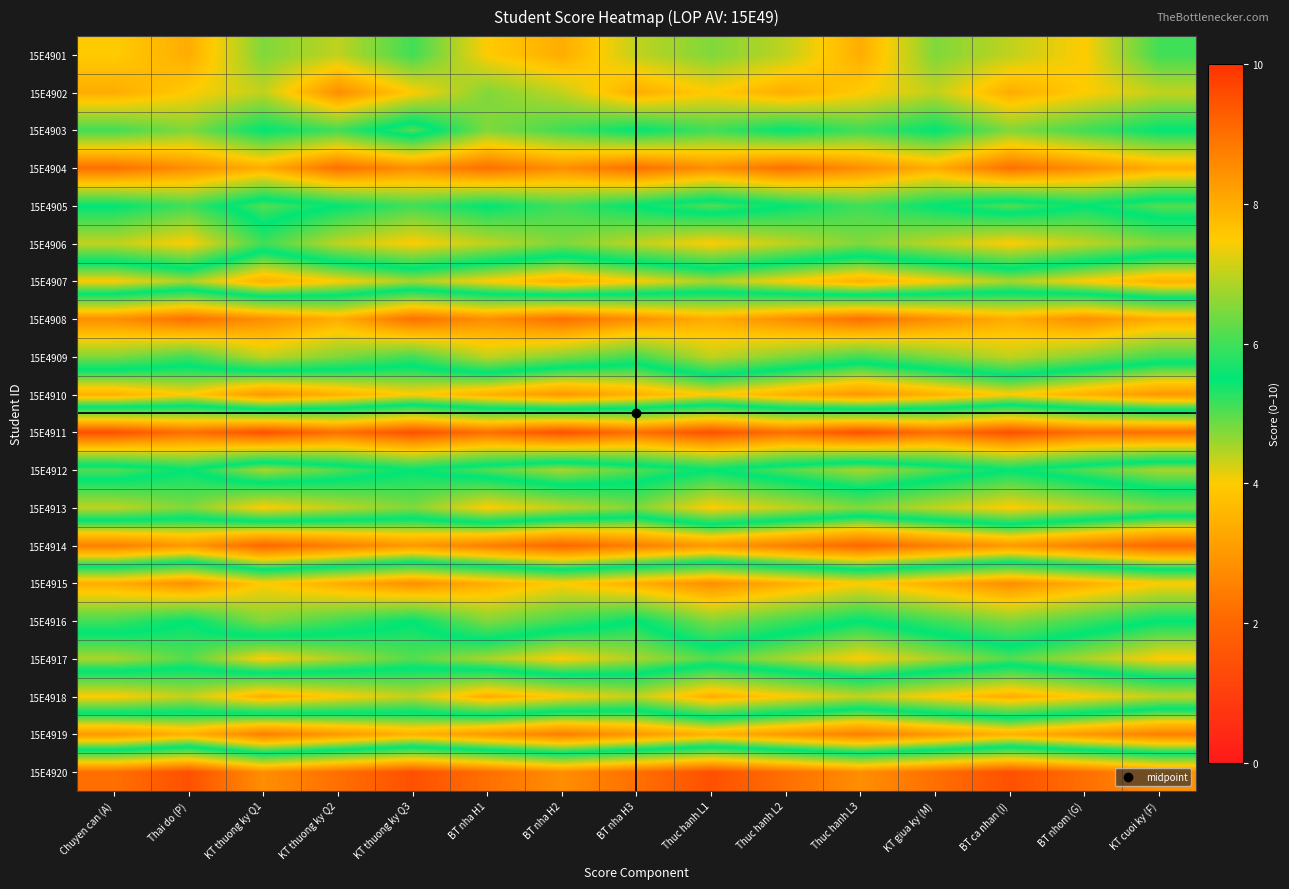

Reading left to right, transcribe all the data shown in this chart.

15E4901: Chuyen can (A)=7.5	Thai do (P)=8.0	KT thuong ky Q1=6.5	KT thuong ky Q2=7.0	KT thuong ky Q3=6.0	BT nha H1=7.5	BT nha H2=8.0	BT nha H3=7.0	Thuc hanh L1=6.5	Thuc hanh L2=7.0	Thuc hanh L3=8.0	KT giua ky (M)=6.5	BT ca nhan (I)=7.0	BT nhom (G)=7.5	KT cuoi ky (F)=6.0
15E4902: Chuyen can (A)=8.0	Thai do (P)=7.5	KT thuong ky Q1=7.0	KT thuong ky Q2=8.5	KT thuong ky Q3=7.5	BT nha H1=6.5	BT nha H2=7.0	BT nha H3=8.0	Thuc hanh L1=7.5	Thuc hanh L2=8.0	Thuc hanh L3=7.5	KT giua ky (M)=7.0	BT ca nhan (I)=8.0	BT nhom (G)=7.5	KT cuoi ky (F)=7.0
15E4903: Chuyen can (A)=6.0	Thai do (P)=6.5	KT thuong ky Q1=5.5	KT thuong ky Q2=6.0	KT thuong ky Q3=5.0	BT nha H1=6.5	BT nha H2=6.0	BT nha H3=5.5	Thuc hanh L1=6.0	Thuc hanh L2=5.5	Thuc hanh L3=6.0	KT giua ky (M)=5.5	BT ca nhan (I)=6.5	BT nhom (G)=6.0	KT cuoi ky (F)=5.5
15E4904: Chuyen can (A)=9.0	Thai do (P)=8.5	KT thuong ky Q1=8.0	KT thuong ky Q2=9.0	KT thuong ky Q3=8.5	BT nha H1=9.0	BT nha H2=8.5	BT nha H3=9.0	Thuc hanh L1=8.5	Thuc hanh L2=9.0	Thuc hanh L3=8.5	KT giua ky (M)=8.0	BT ca nhan (I)=9.0	BT nhom (G)=8.5	KT cuoi ky (F)=8.0
15E4905: Chuyen can (A)=5.5	Thai do (P)=6.0	KT thuong ky Q1=5.0	KT thuong ky Q2=5.5	KT thuong ky Q3=6.0	BT nha H1=5.5	BT nha H2=6.0	BT nha H3=5.5	Thuc hanh L1=5.0	Thuc hanh L2=5.5	Thuc hanh L3=6.0	KT giua ky (M)=5.5	BT ca nhan (I)=5.0	BT nhom (G)=5.5	KT cuoi ky (F)=5.0
15E4906: Chuyen can (A)=7.0	Thai do (P)=7.5	KT thuong ky Q1=6.0	KT thuong ky Q2=7.0	KT thuong ky Q3=7.5	BT nha H1=7.0	BT nha H2=6.5	BT nha H3=7.0	Thuc hanh L1=7.5	Thuc hanh L2=7.0	Thuc hanh L3=6.5	KT giua ky (M)=7.0	BT ca nhan (I)=7.5	BT nhom (G)=7.0	KT cuoi ky (F)=6.5
15E4907: Chuyen can (A)=4.0	Thai do (P)=4.5	KT thuong ky Q1=3.5	KT thuong ky Q2=4.0	KT thuong ky Q3=4.5	BT nha H1=4.0	BT nha H2=3.5	BT nha H3=4.0	Thuc hanh L1=4.5	Thuc hanh L2=4.0	Thuc hanh L3=3.5	KT giua ky (M)=4.0	BT ca nhan (I)=4.5	BT nhom (G)=4.0	KT cuoi ky (F)=3.5
15E4908: Chuyen can (A)=8.5	Thai do (P)=9.0	KT thuong ky Q1=8.5	KT thuong ky Q2=8.0	KT thuong ky Q3=9.0	BT nha H1=8.5	BT nha H2=9.0	BT nha H3=8.5	Thuc hanh L1=8.0	Thuc hanh L2=8.5	Thuc hanh L3=9.0	KT giua ky (M)=8.5	BT ca nhan (I)=8.0	BT nhom (G)=8.5	KT cuoi ky (F)=8.0
15E4909: Chuyen can (A)=6.5	Thai do (P)=6.0	KT thuong ky Q1=7.0	KT thuong ky Q2=6.5	KT thuong ky Q3=6.0	BT nha H1=7.0	BT nha H2=6.5	BT nha H3=6.0	Thuc hanh L1=7.0	Thuc hanh L2=6.5	Thuc hanh L3=6.0	KT giua ky (M)=6.5	BT ca nhan (I)=7.0	BT nhom (G)=6.5	KT cuoi ky (F)=6.0
15E4910: Chuyen can (A)=3.5	Thai do (P)=4.0	KT thuong ky Q1=3.0	KT thuong ky Q2=3.5	KT thuong ky Q3=4.0	BT nha H1=3.5	BT nha H2=3.0	BT nha H3=3.5	Thuc hanh L1=4.0	Thuc hanh L2=3.5	Thuc hanh L3=3.0	KT giua ky (M)=3.5	BT ca nhan (I)=4.0	BT nhom (G)=3.5	KT cuoi ky (F)=3.0
15E4911: Chuyen can (A)=9.5	Thai do (P)=9.0	KT thuong ky Q1=9.5	KT thuong ky Q2=9.0	KT thuong ky Q3=9.5	BT nha H1=9.0	BT nha H2=9.5	BT nha H3=9.0	Thuc hanh L1=9.5	Thuc hanh L2=9.0	Thuc hanh L3=9.5	KT giua ky (M)=9.0	BT ca nhan (I)=9.5	BT nhom (G)=9.0	KT cuoi ky (F)=9.0
15E4912: Chuyen can (A)=5.0	Thai do (P)=5.5	KT thuong ky Q1=4.5	KT thuong ky Q2=5.0	KT thuong ky Q3=5.5	BT nha H1=5.0	BT nha H2=4.5	BT nha H3=5.0	Thuc hanh L1=5.5	Thuc hanh L2=5.0	Thuc hanh L3=4.5	KT giua ky (M)=5.0	BT ca nhan (I)=5.5	BT nhom (G)=5.0	KT cuoi ky (F)=4.5
15E4913: Chuyen can (A)=7.0	Thai do (P)=6.5	KT thuong ky Q1=7.5	KT thuong ky Q2=7.0	KT thuong ky Q3=6.5	BT nha H1=7.5	BT nha H2=7.0	BT nha H3=6.5	Thuc hanh L1=7.5	Thuc hanh L2=7.0	Thuc hanh L3=6.5	KT giua ky (M)=7.0	BT ca nhan (I)=7.5	BT nhom (G)=7.0	KT cuoi ky (F)=6.5
15E4914: Chuyen can (A)=2.5	Thai do (P)=3.0	KT thuong ky Q1=2.0	KT thuong ky Q2=2.5	KT thuong ky Q3=3.0	BT nha H1=2.5	BT nha H2=2.0	BT nha H3=2.5	Thuc hanh L1=3.0	Thuc hanh L2=2.5	Thuc hanh L3=2.0	KT giua ky (M)=2.5	BT ca nhan (I)=3.0	BT nhom (G)=2.5	KT cuoi ky (F)=2.0
15E4915: Chuyen can (A)=8.0	Thai do (P)=8.5	KT thuong ky Q1=7.5	KT thuong ky Q2=8.0	KT thuong ky Q3=8.5	BT nha H1=8.0	BT nha H2=7.5	BT nha H3=8.0	Thuc hanh L1=8.5	Thuc hanh L2=8.0	Thuc hanh L3=7.5	KT giua ky (M)=8.0	BT ca nhan (I)=8.5	BT nhom (G)=8.0	KT cuoi ky (F)=7.5
15E4916: Chuyen can (A)=6.0	Thai do (P)=5.5	KT thuong ky Q1=6.5	KT thuong ky Q2=6.0	KT thuong ky Q3=5.5	BT nha H1=6.5	BT nha H2=6.0	BT nha H3=5.5	Thuc hanh L1=6.5	Thuc hanh L2=6.0	Thuc hanh L3=5.5	KT giua ky (M)=6.0	BT ca nhan (I)=6.5	BT nhom (G)=6.0	KT cuoi ky (F)=5.5
15E4917: Chuyen can (A)=4.5	Thai do (P)=5.0	KT thuong ky Q1=4.0	KT thuong ky Q2=4.5	KT thuong ky Q3=5.0	BT nha H1=4.5	BT nha H2=4.0	BT nha H3=4.5	Thuc hanh L1=5.0	Thuc hanh L2=4.5	Thuc hanh L3=4.0	KT giua ky (M)=4.5	BT ca nhan (I)=5.0	BT nhom (G)=4.5	KT cuoi ky (F)=4.0
15E4918: Chuyen can (A)=7.5	Thai do (P)=7.0	KT thuong ky Q1=8.0	KT thuong ky Q2=7.5	KT thuong ky Q3=7.0	BT nha H1=8.0	BT nha H2=7.5	BT nha H3=7.0	Thuc hanh L1=8.0	Thuc hanh L2=7.5	Thuc hanh L3=7.0	KT giua ky (M)=7.5	BT ca nhan (I)=8.0	BT nhom (G)=7.5	KT cuoi ky (F)=7.0
15E4919: Chuyen can (A)=3.0	Thai do (P)=3.5	KT thuong ky Q1=2.5	KT thuong ky Q2=3.0	KT thuong ky Q3=3.5	BT nha H1=3.0	BT nha H2=2.5	BT nha H3=3.0	Thuc hanh L1=3.5	Thuc hanh L2=3.0	Thuc hanh L3=2.5	KT giua ky (M)=3.0	BT ca nhan (I)=3.5	BT nhom (G)=3.0	KT cuoi ky (F)=2.5
15E4920: Chuyen can (A)=9.0	Thai do (P)=9.5	KT thuong ky Q1=8.5	KT thuong ky Q2=9.0	KT thuong ky Q3=9.5	BT nha H1=9.0	BT nha H2=8.5	BT nha H3=9.0	Thuc hanh L1=9.5	Thuc hanh L2=9.0	Thuc hanh L3=8.5	KT giua ky (M)=9.0	BT ca nhan (I)=9.5	BT nhom (G)=9.0	KT cuoi ky (F)=8.5